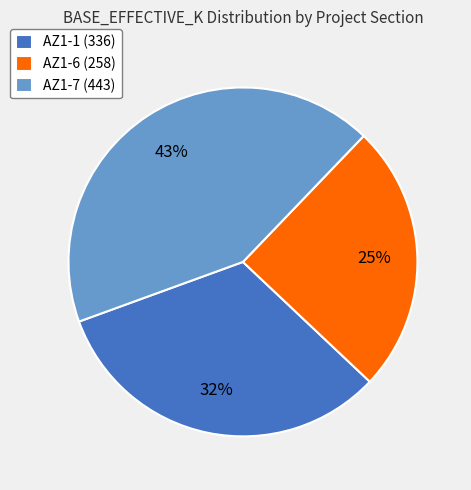

Do AZ1-7 (443) and AZ1-1 (336) together represent more than half of the pie?

Yes